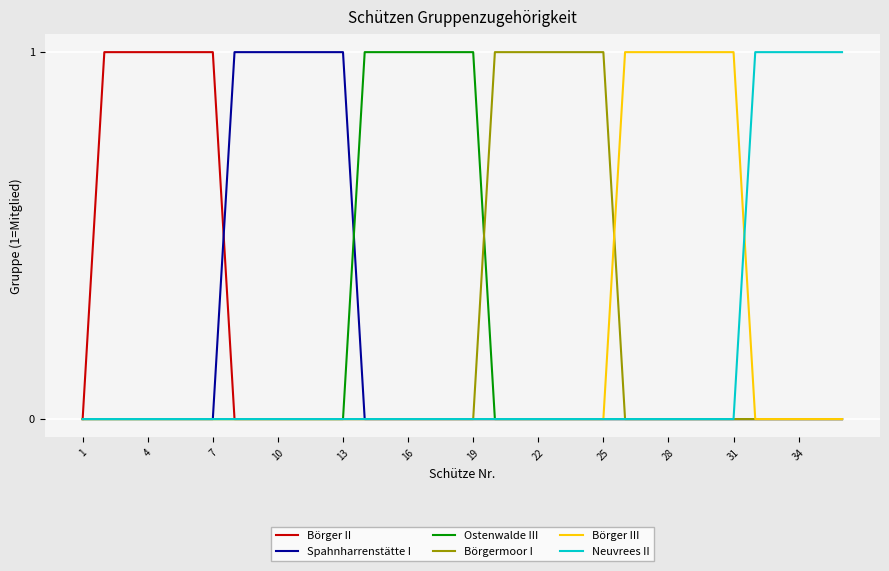

Where is Börgermoor I nearest to the value 0?

1